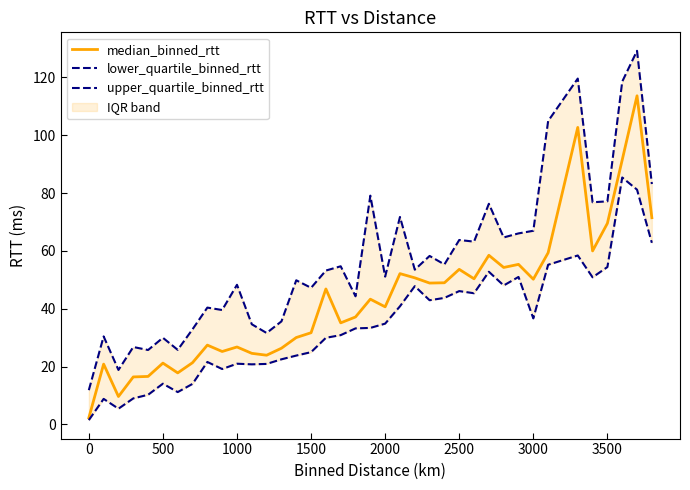

What is the total value across all series at 1500?

103.9